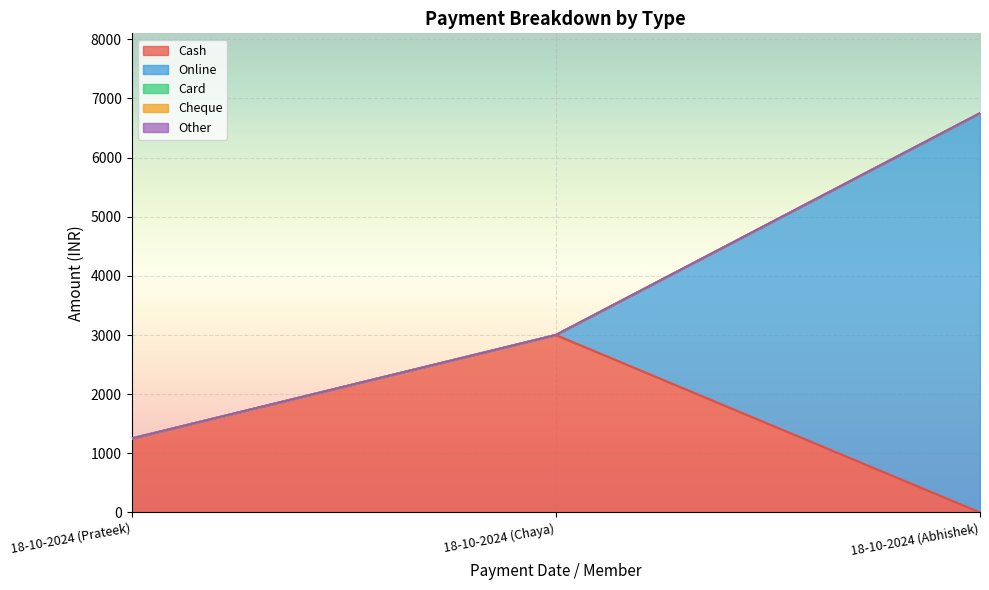

Which series changed the most between 18-10-2024 (Chaya) and 18-10-2024 (Abhishek)?

Online